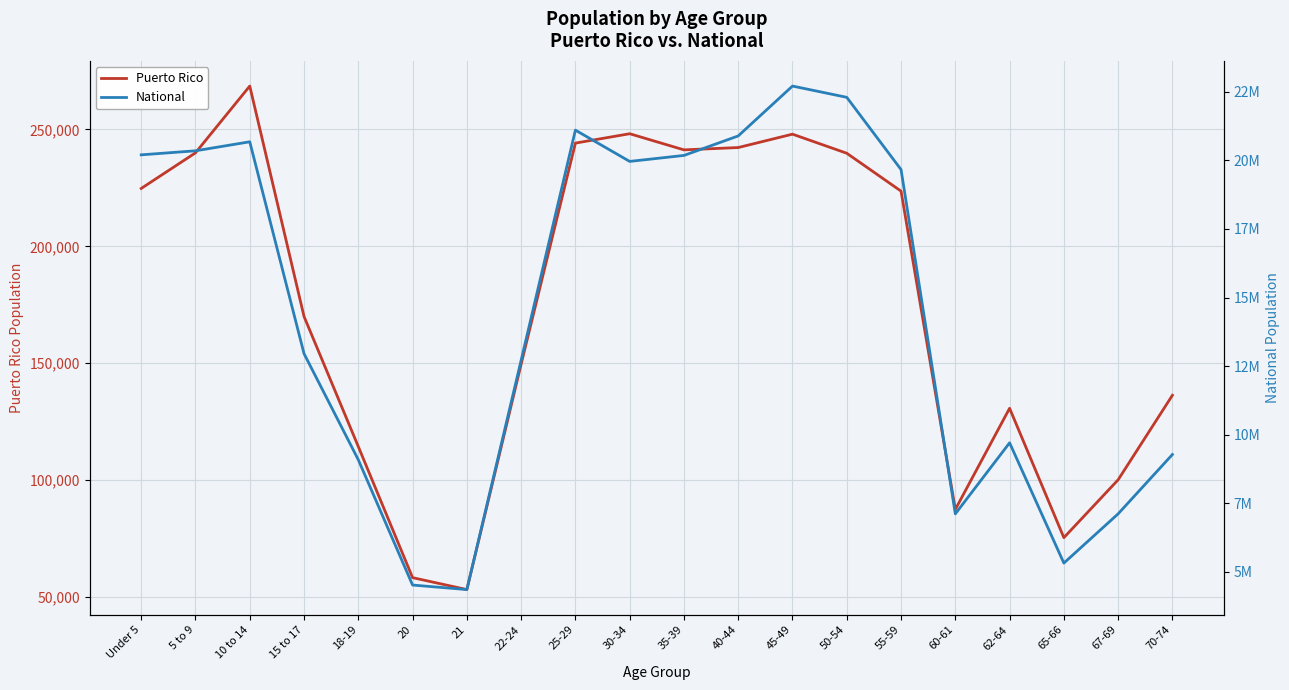

What is the spread (max minus min) of values at 21?

4301190